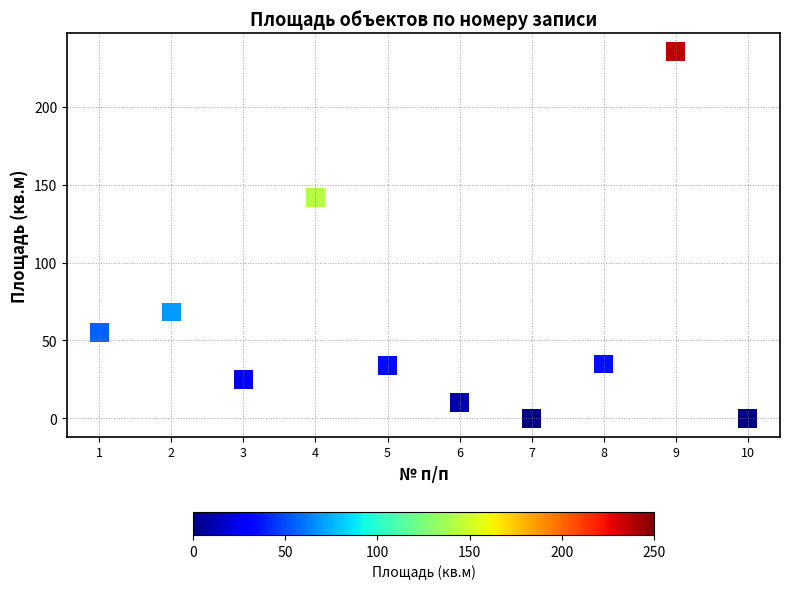

What Y value in the scatter plot is closest to 117?

142.0